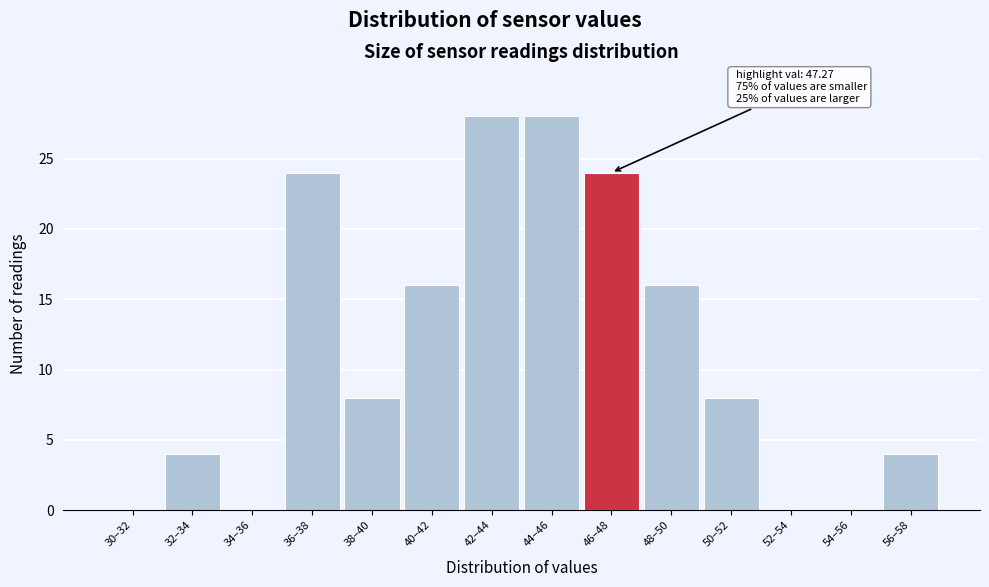

Reading left to right, transcribe all the data shown in this chart.

30–32=0	32–34=4	34–36=0	36–38=24	38–40=8	40–42=16	42–44=28	44–46=28	46–48=24	48–50=16	50–52=8	52–54=0	54–56=0	56–58=4